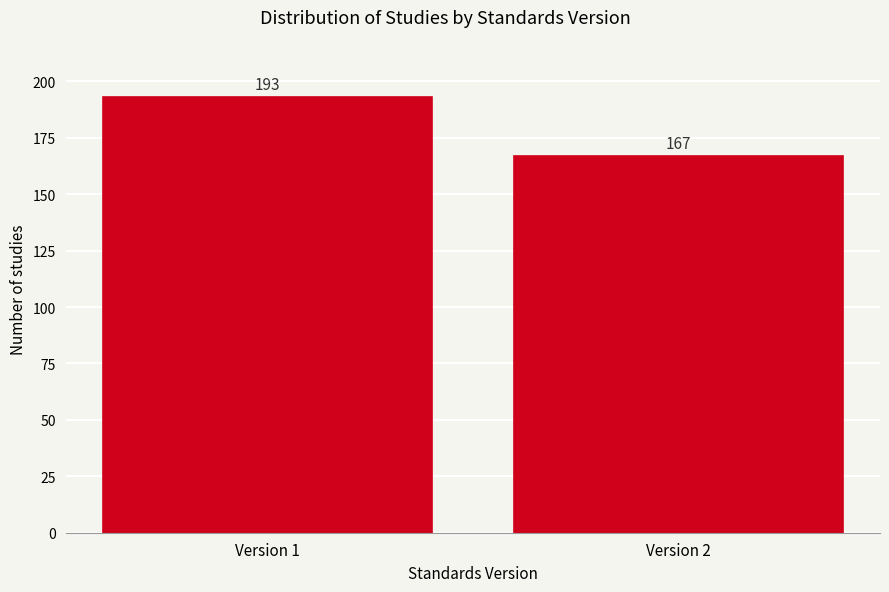

Reading left to right, what are all the values shown in this chart?

Version 1=193	Version 2=167